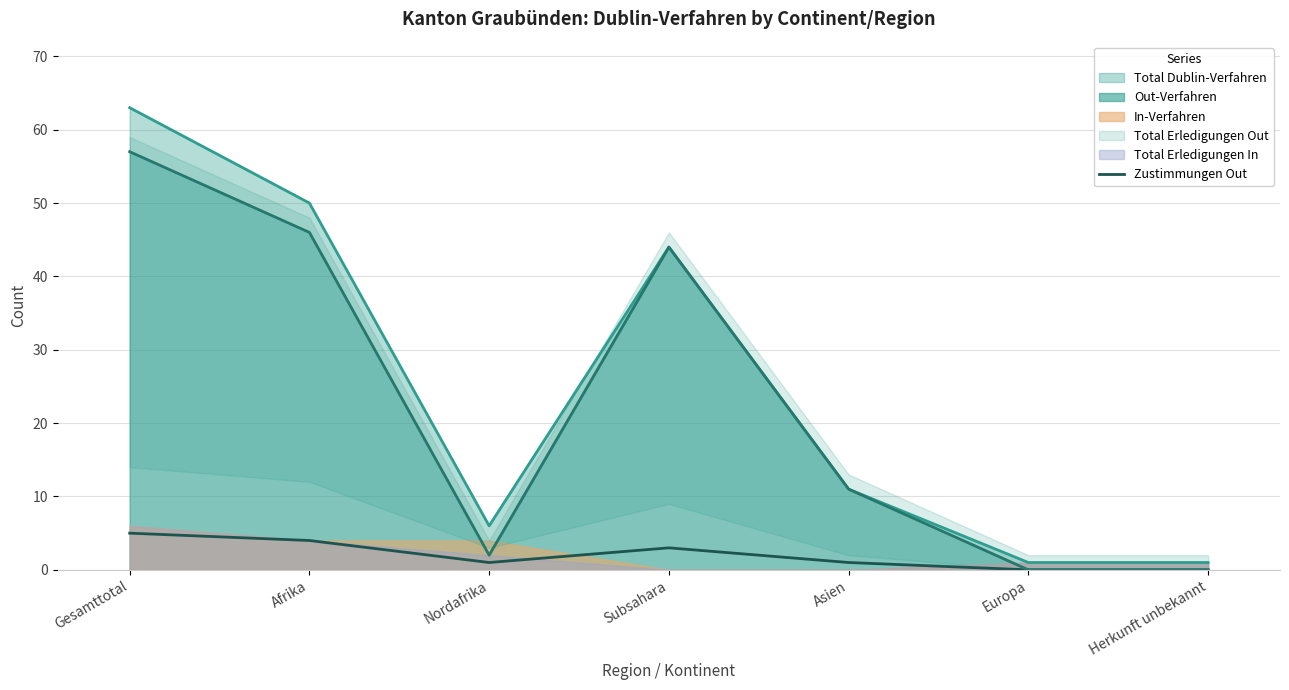

Rank the categories by value from lowest to highest.

Europa, Herkunft unbekannt, Nordafrika, Asien, Subsahara, Afrika, Gesamttotal